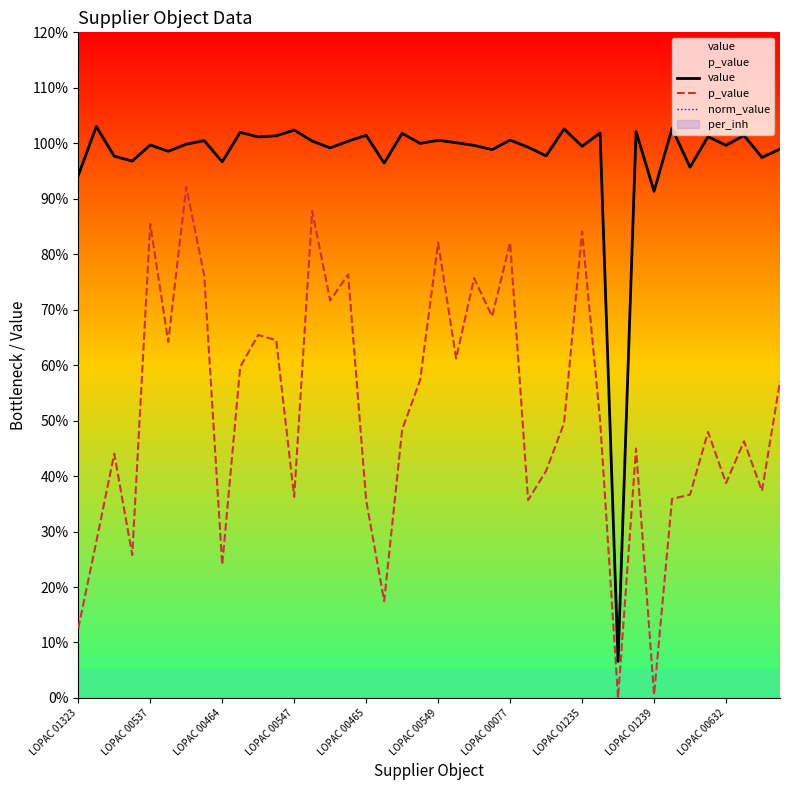

Rank the series by their maximum value, from highest to lowest.

value, norm_value, p_value